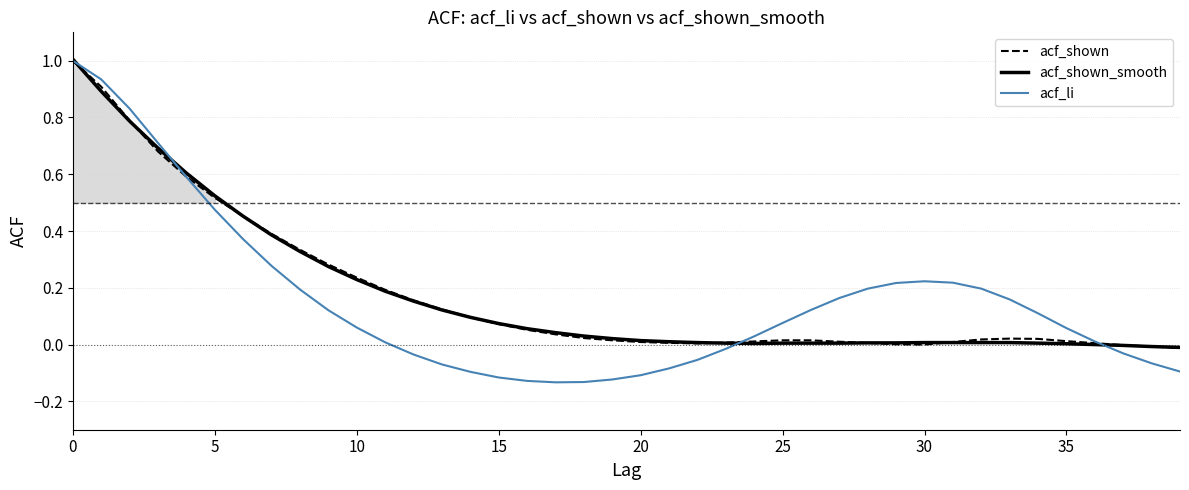

Count the number of data series in this chart.

3